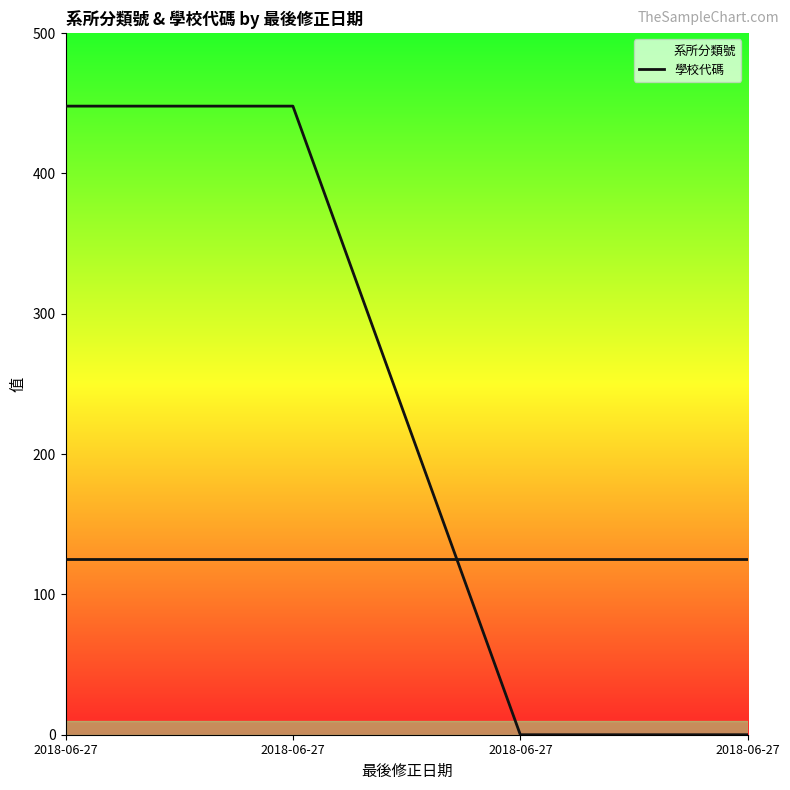

How many lines are shown in the chart?

2